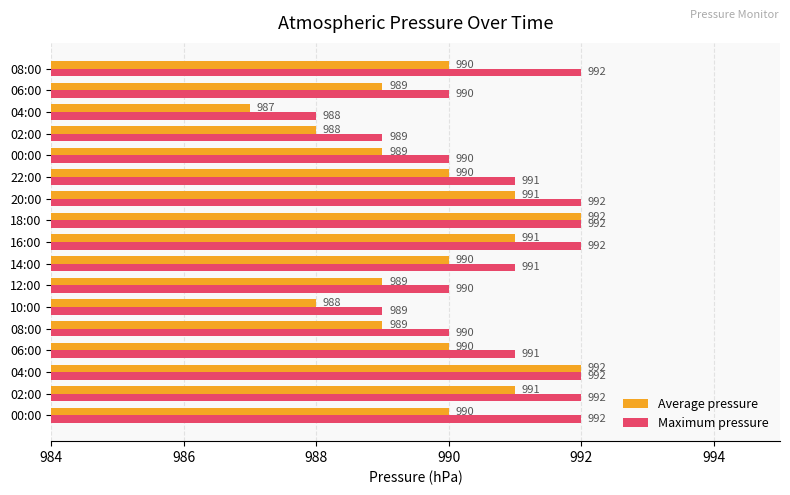

How many data points in Maximum pressure are less than 991?

7